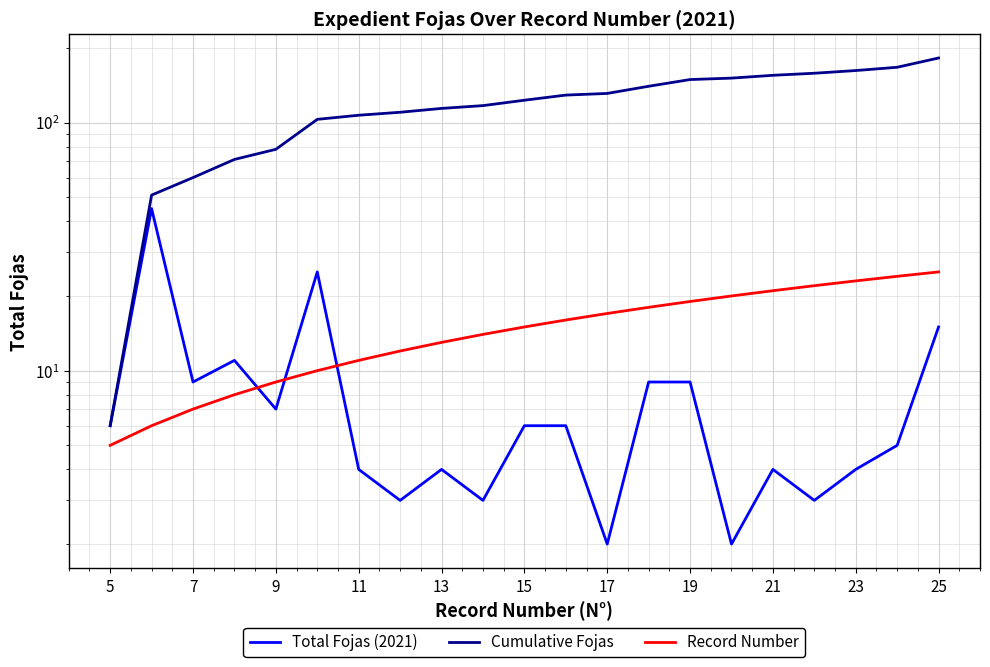

The value of Cumulative Fojas at 19 is 40. True or false?

False